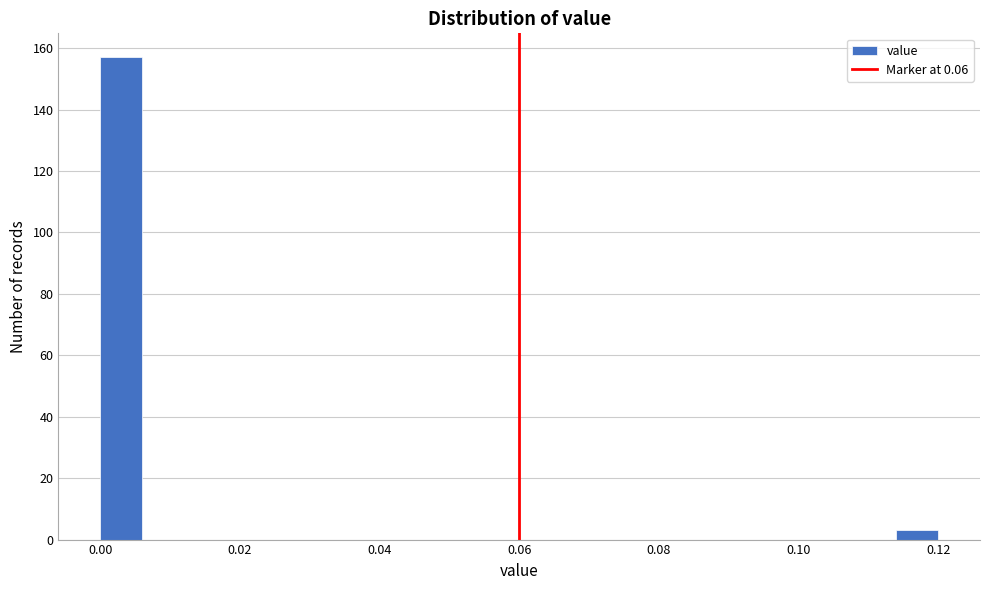

Read against the x-axis, roughly where is the centre of the tallest bar?

0.004